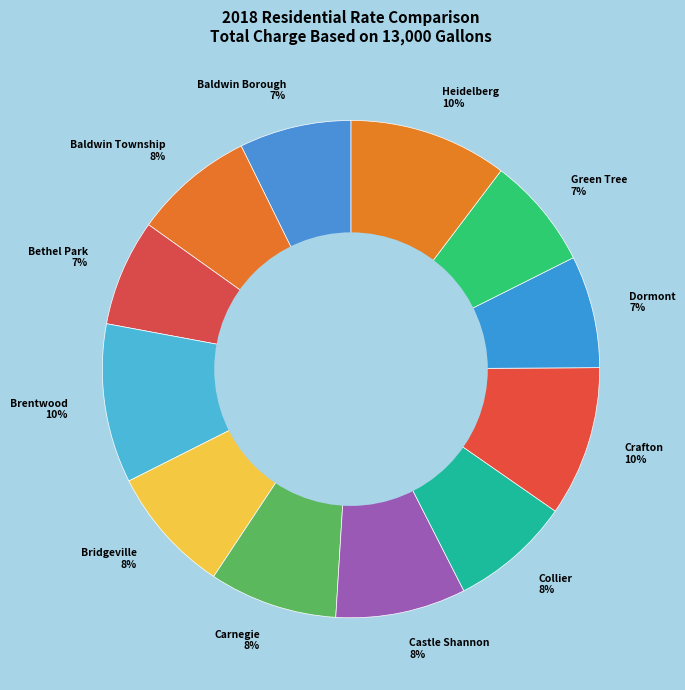

Is there any slice that represents more than half of the pie?

No